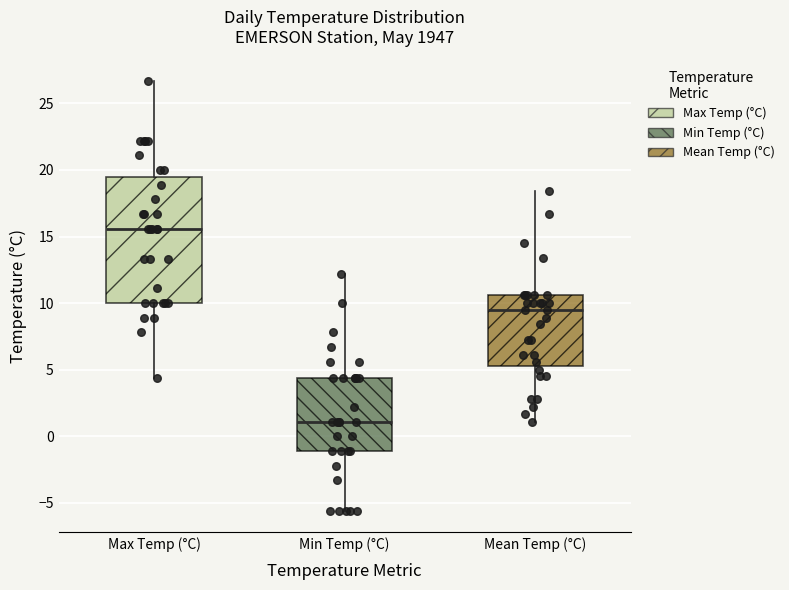

Reading left to right, transcribe this box plot: for each box, give where its median line is, the range the box spans, and where its two whiskers end, as read against the y-axis. The values are not printed on the chart, so give them approximately, as read against the axis.

Max Temp (°C): median 15.5, box 10.0 to 19.5, whiskers 4.5 to 26.5
Min Temp (°C): median 1.0, box -1.0 to 4.5, whiskers -5.5 to 12.0
Mean Temp (°C): median 9.5, box 5.5 to 10.5, whiskers 1.0 to 18.5